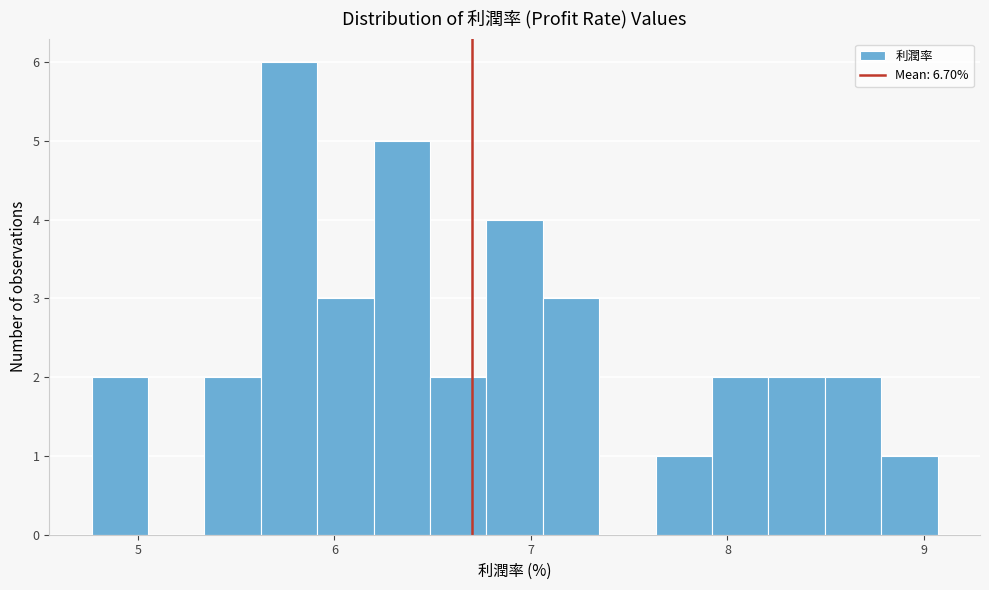

Read against the x-axis, roughly where is the centre of the tallest bar?

5.8